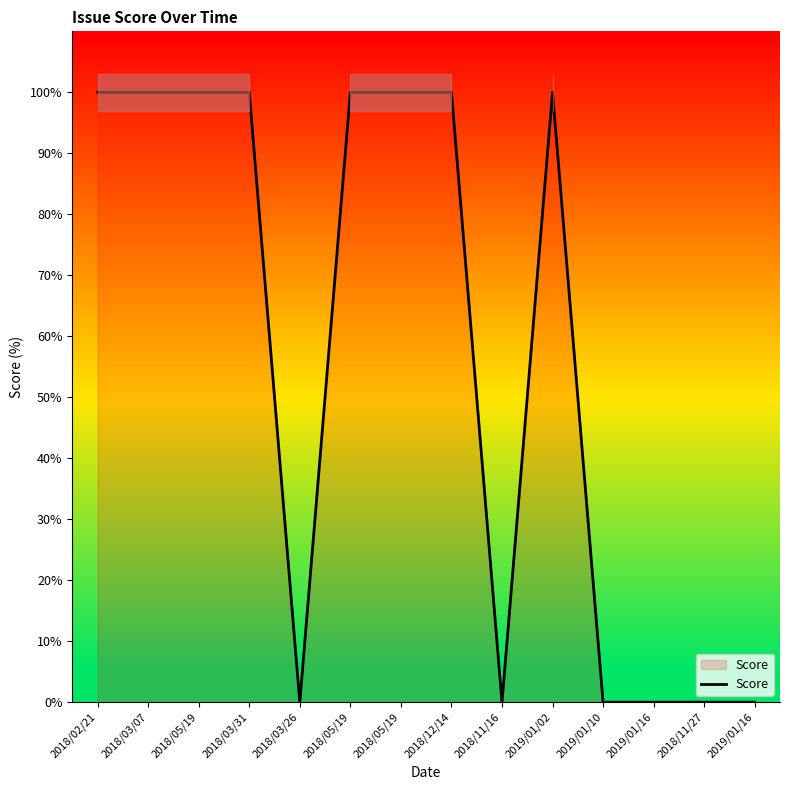

Between 2019/01/02 and 2018/03/07, which is larger?

2019/01/02